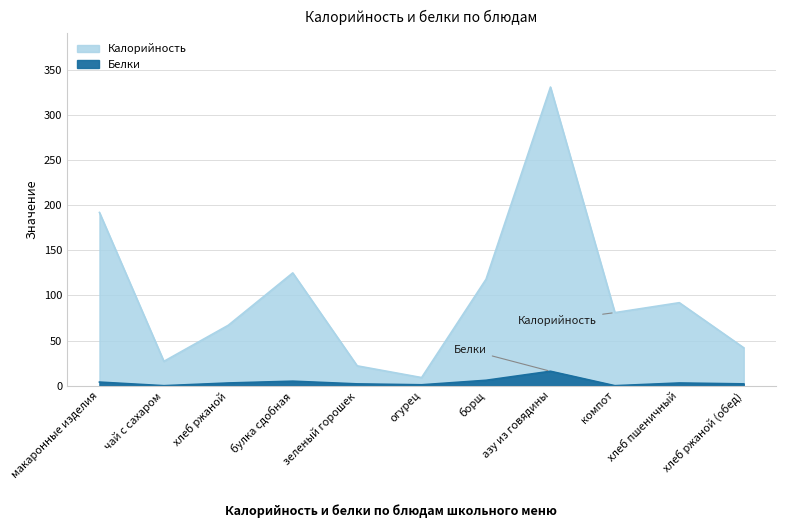

What is the average value of the Калорийность series?

101